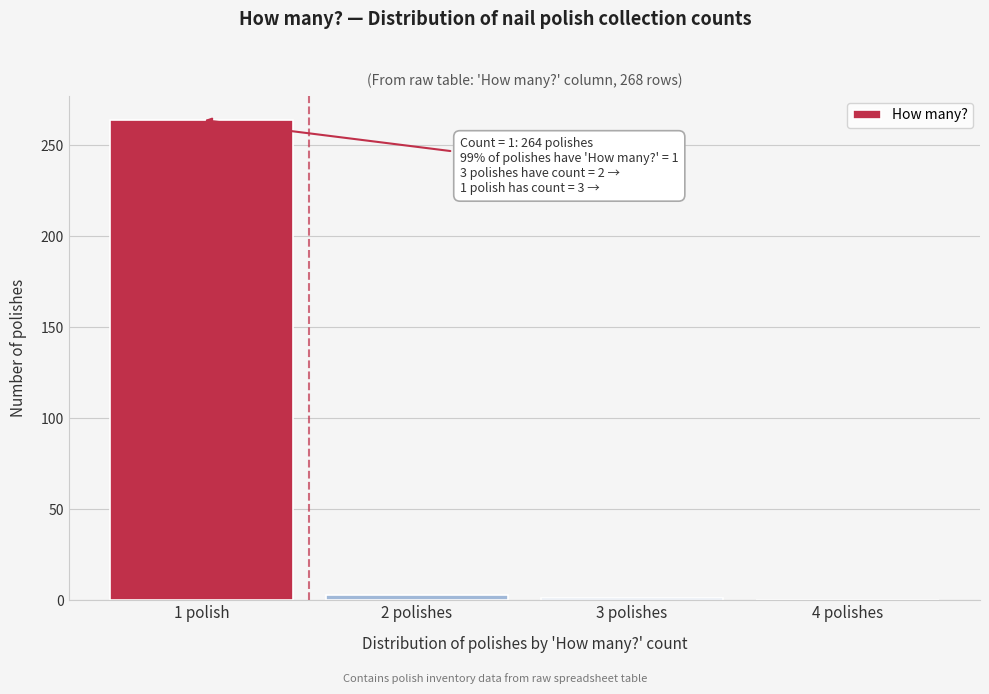

The value at 4 polishes is -89. True or false?

False